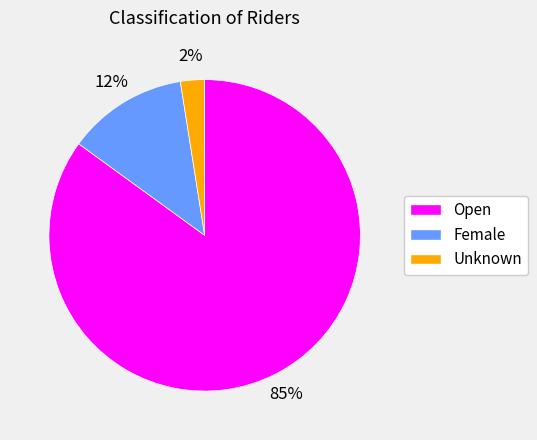

The Female slice represents 12% of the pie. True or false?

True